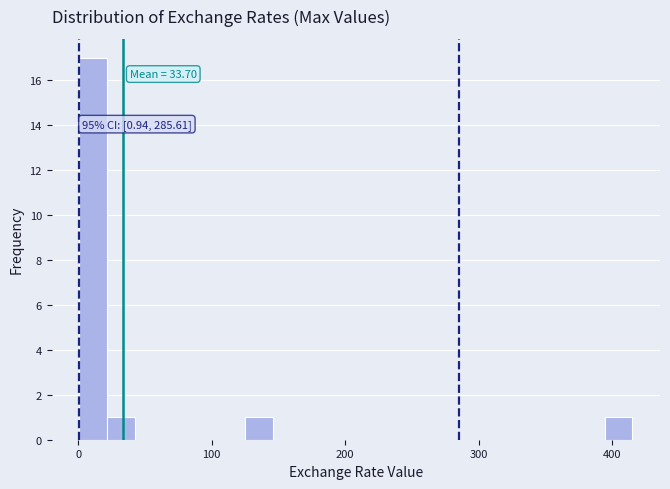

Around what value on the x-axis is the tallest bar? Give the approximate position of its centre, as read against the axis.

10